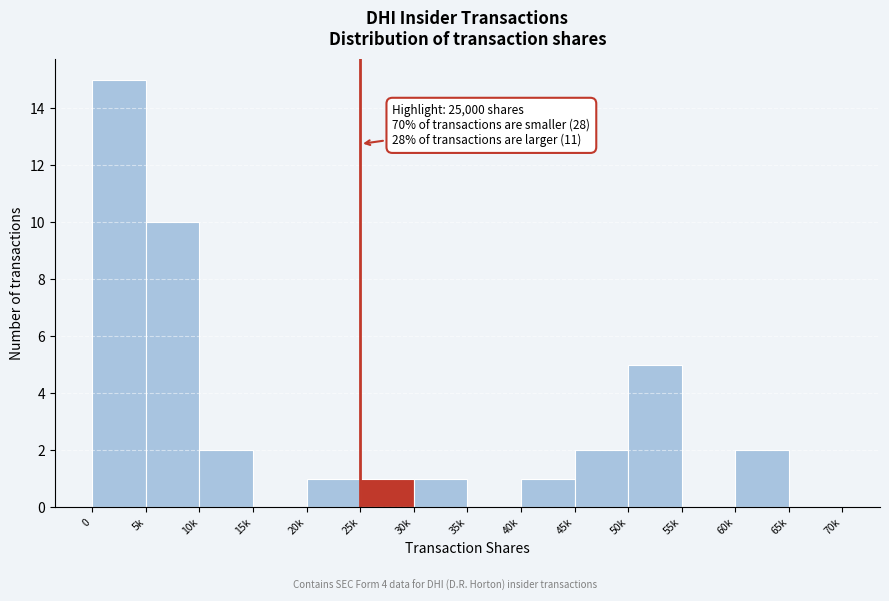

Reading left to right, extract all data points from this chart.

0=15	5k=10	10k=2	15k=0	20k=1	25k=1	30k=1	35k=0	40k=1	45k=2	50k=5	55k=0	60k=2	65k=0